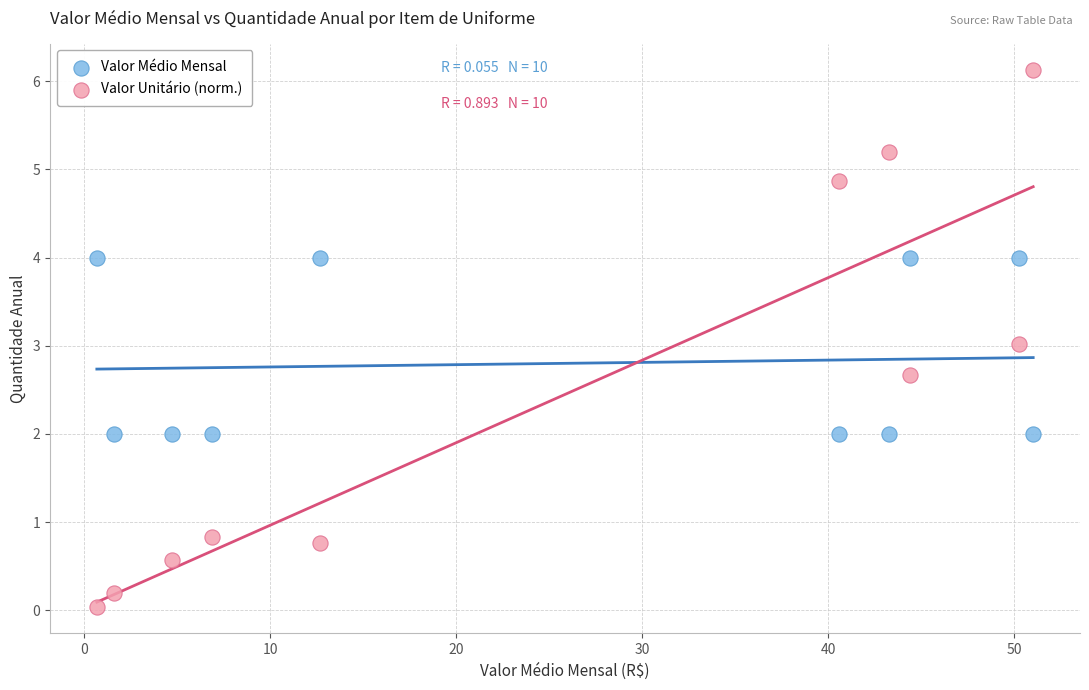

Which series contains the lowest Y value?

Valor Unitário (norm.)